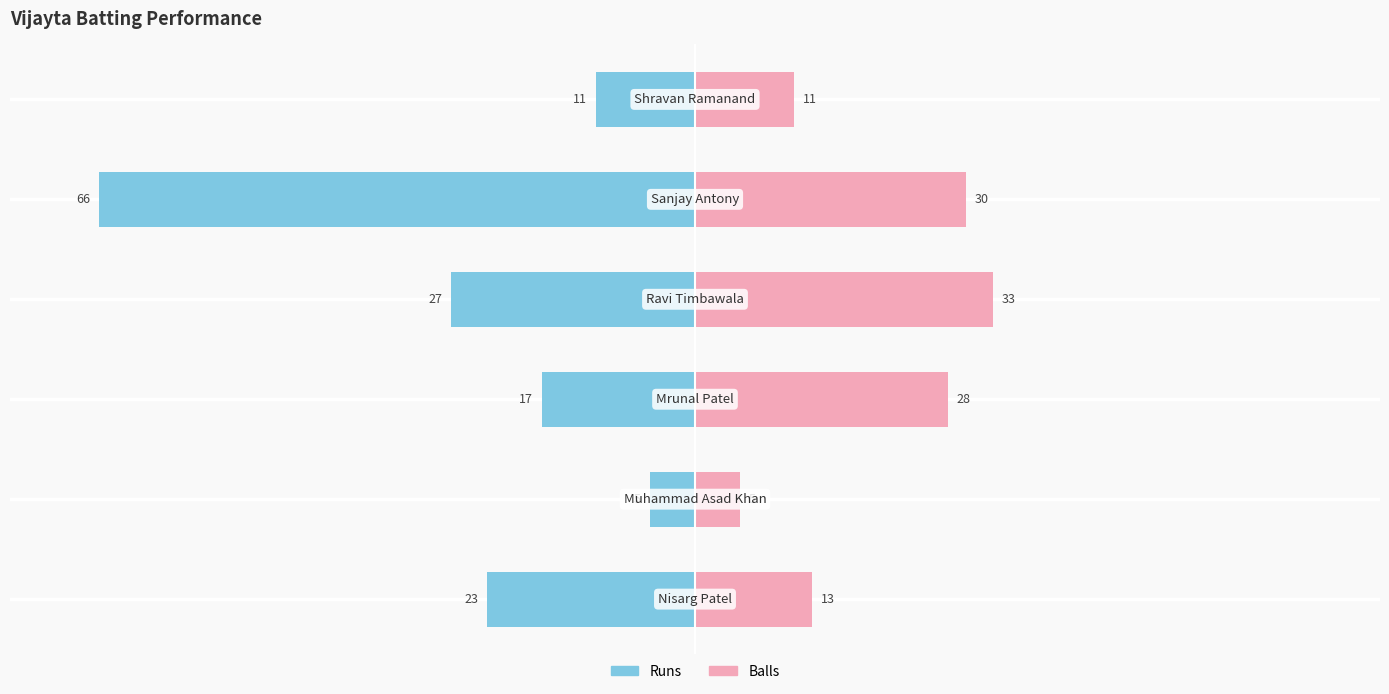

Which series changed the most between −100 and 50?

Runs